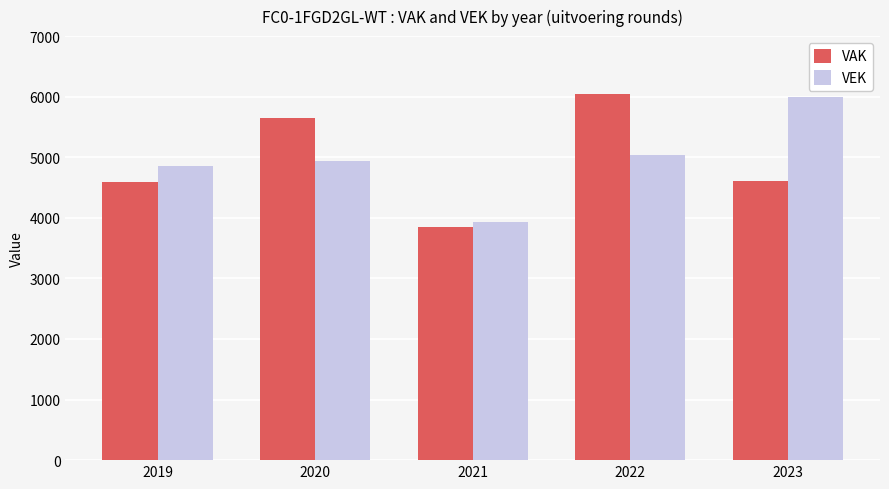

What is the total value across all series at 2020?

10574